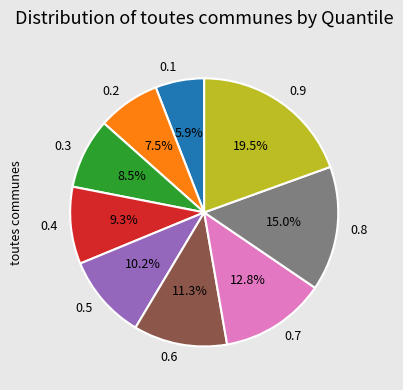

Does any single category account for the majority?

No